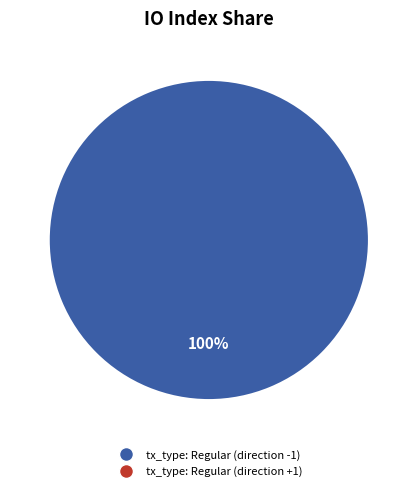

What portion of the pie excludes tx_type: Regular (direction +1)?

100.0%